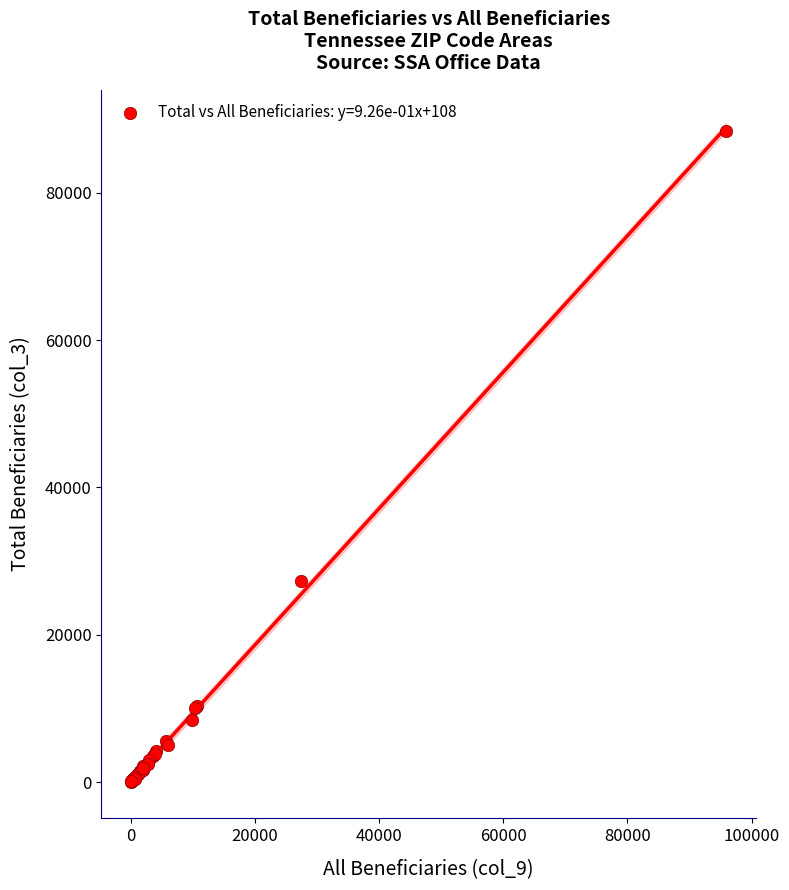

What Y value in the scatter plot is closest to 44215?

27320